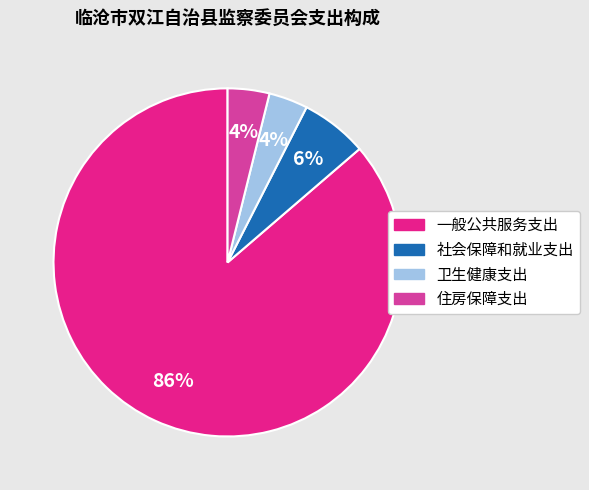

To the nearest percent, what is the average slice percentage?

25%